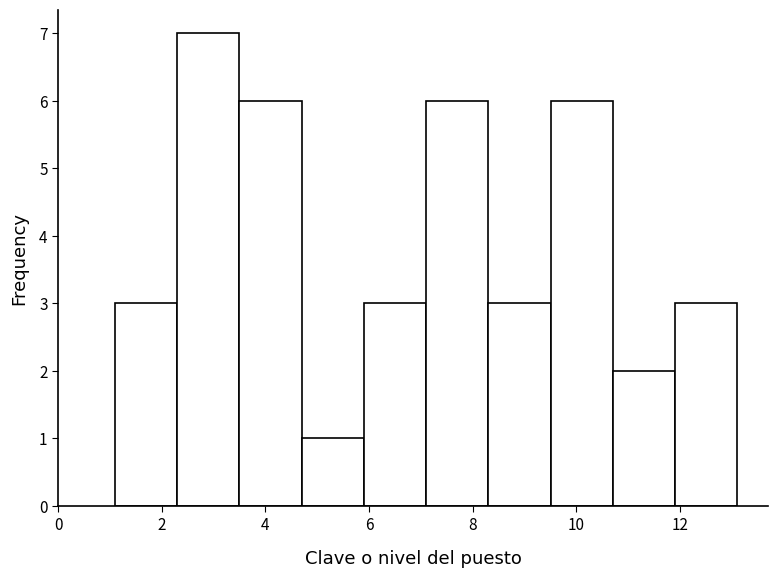

Reading left to right, transcribe this chart: for each bar, give the range it covers on the x-axis and its height. Neither the bar edges nor the heights are printed on the chart, so give them approximately, as read against the axes.

1.1 to 2.3: 3
2.3 to 3.5: 7
3.5 to 4.7: 6
4.7 to 5.9: 1
5.9 to 7.1: 3
7.1 to 8.3: 6
8.3 to 9.5: 3
9.5 to 10.7: 6
10.7 to 11.9: 2
11.9 to 13.1: 3